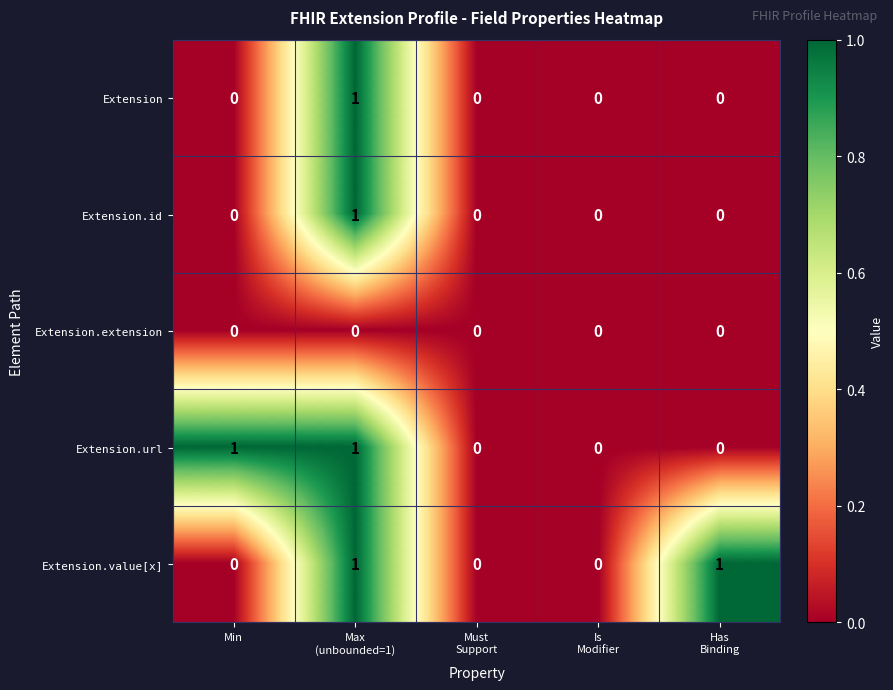

How many values in the Extension.id series exceed 0?

1